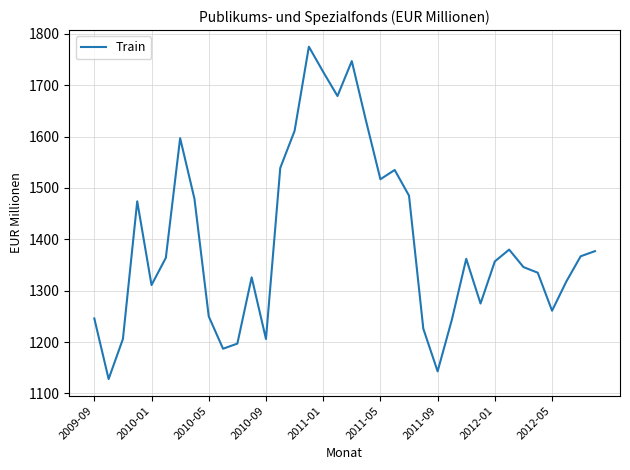

What is the minimum value shown in the chart?

1128